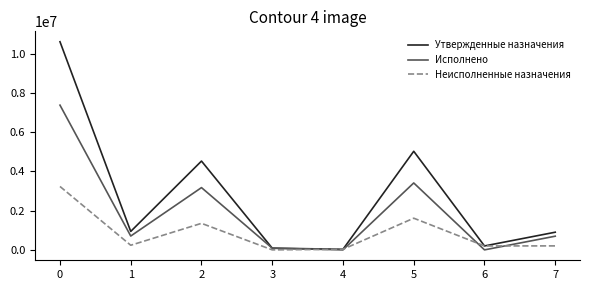

Which series has the largest range (max minus min)?

Утвержденные назначения